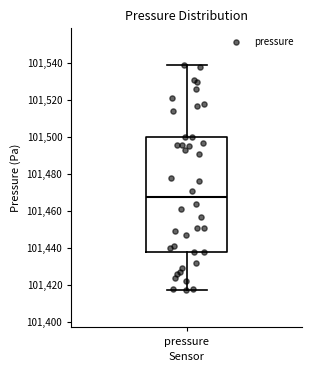

Transcribe this box plot: give where the median line is, the range the box spans, and where the two whiskers end, as read against the y-axis. The values are not printed on the chart, so give them approximately, as read against the axis.

median 101468, box 101438 to 101500, whiskers 101418 to 101540